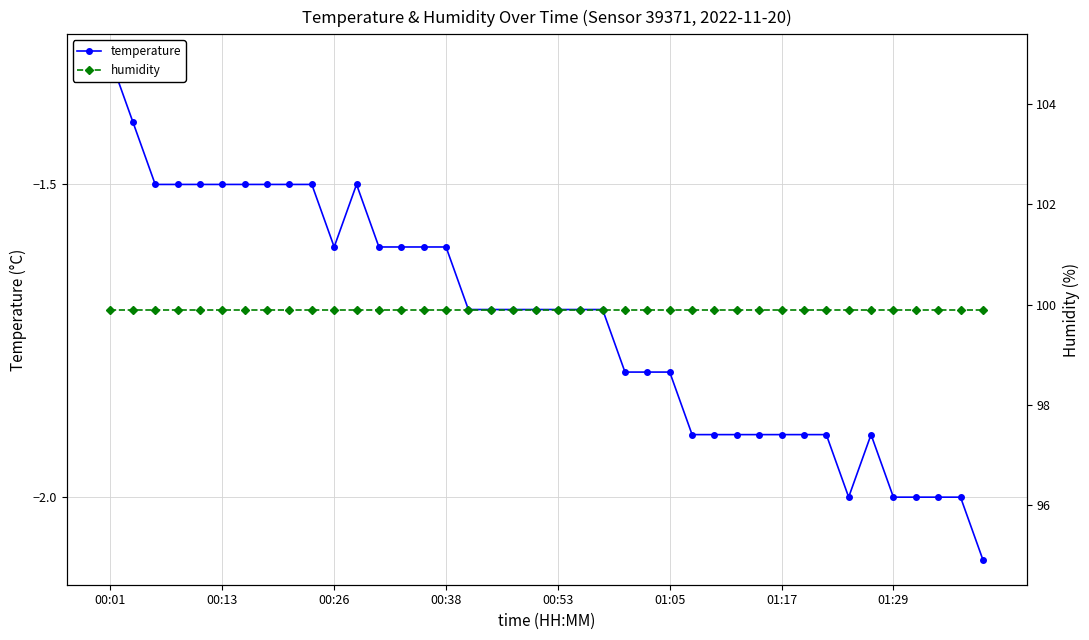

Which series has the largest range (max minus min)?

temperature